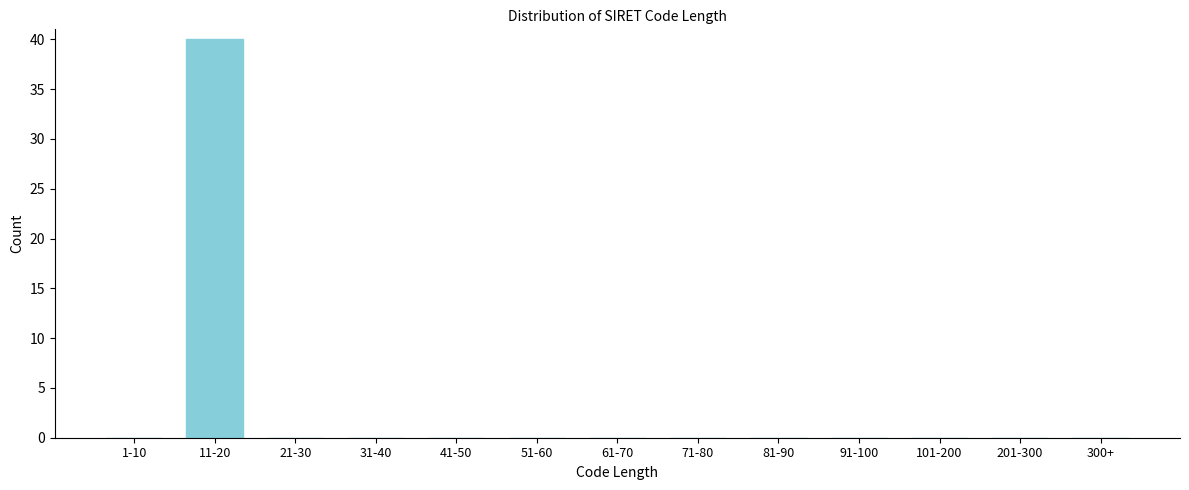

Reading left to right, what are all the values shown in this chart?

1-10=0	11-20=40	21-30=0	31-40=0	41-50=0	51-60=0	61-70=0	71-80=0	81-90=0	91-100=0	101-200=0	201-300=0	300+=0